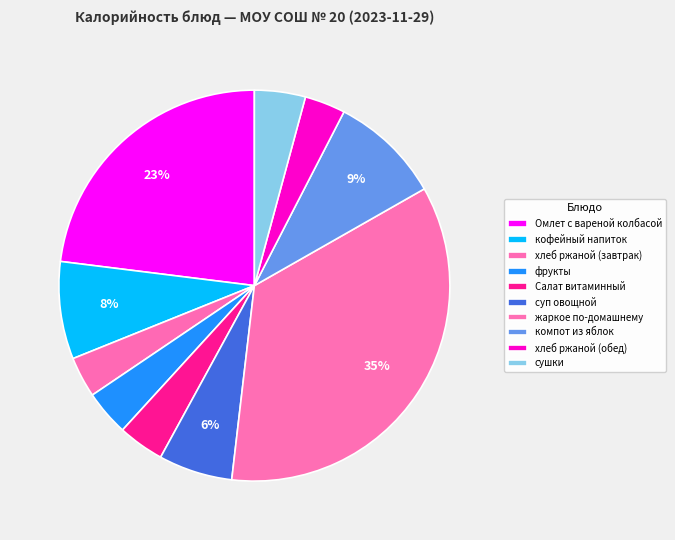

Is the sum of жаркое по-домашнему and хлеб ржаной (завтрак) greater than half?

No